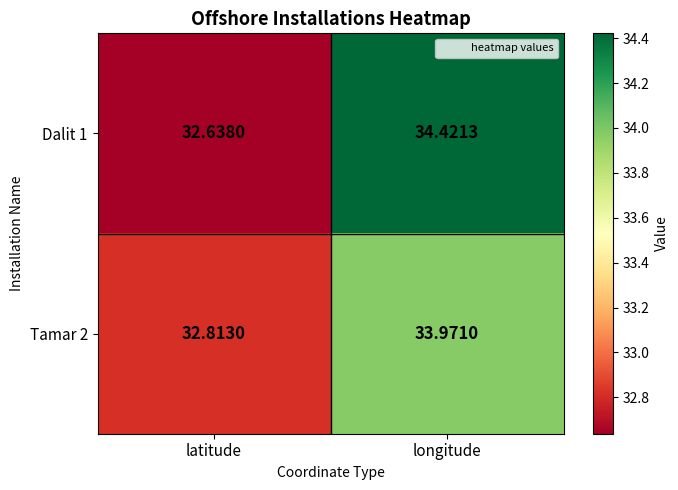

How many values in the Dalit 1 series are below 34?

1